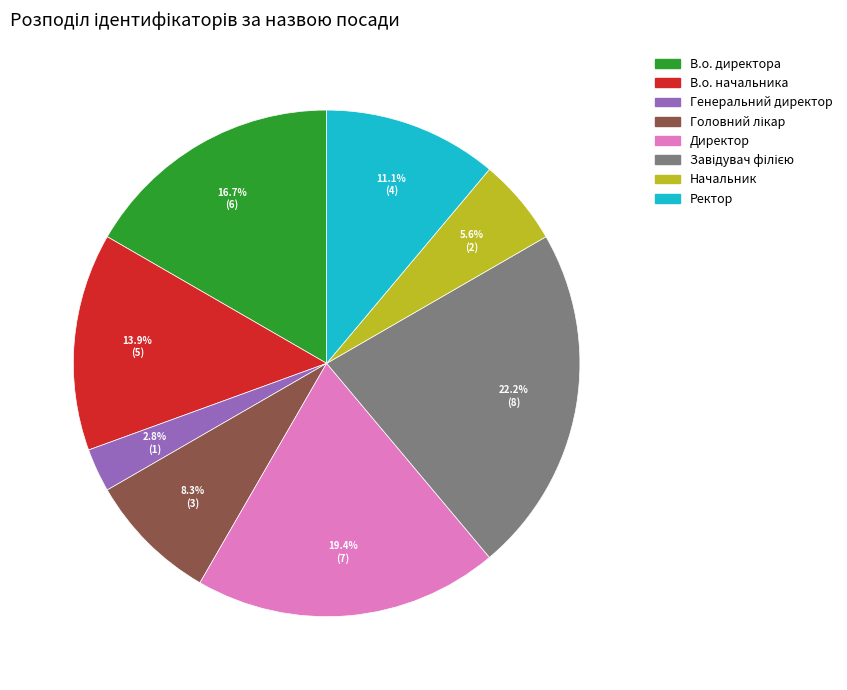

To the nearest percent, what percentage of the pie is Генеральний директор?

3%